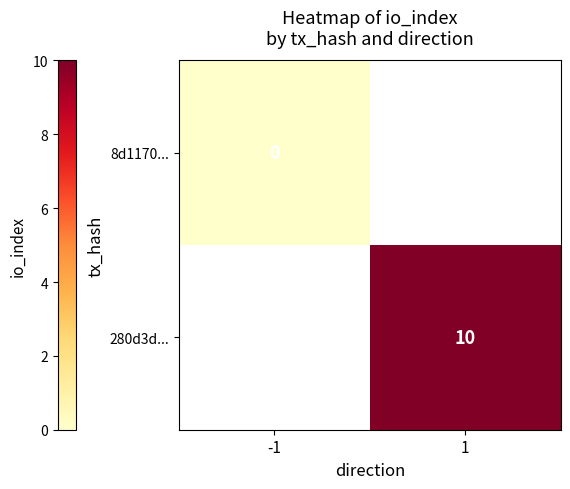

The value of 280d3d... at 1 is 14. True or false?

False